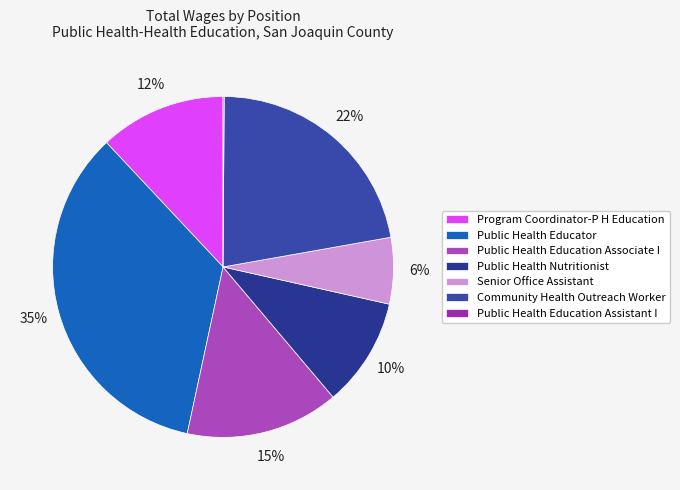

Is it true that Public Health Education Associate I is 22% of the pie?

False